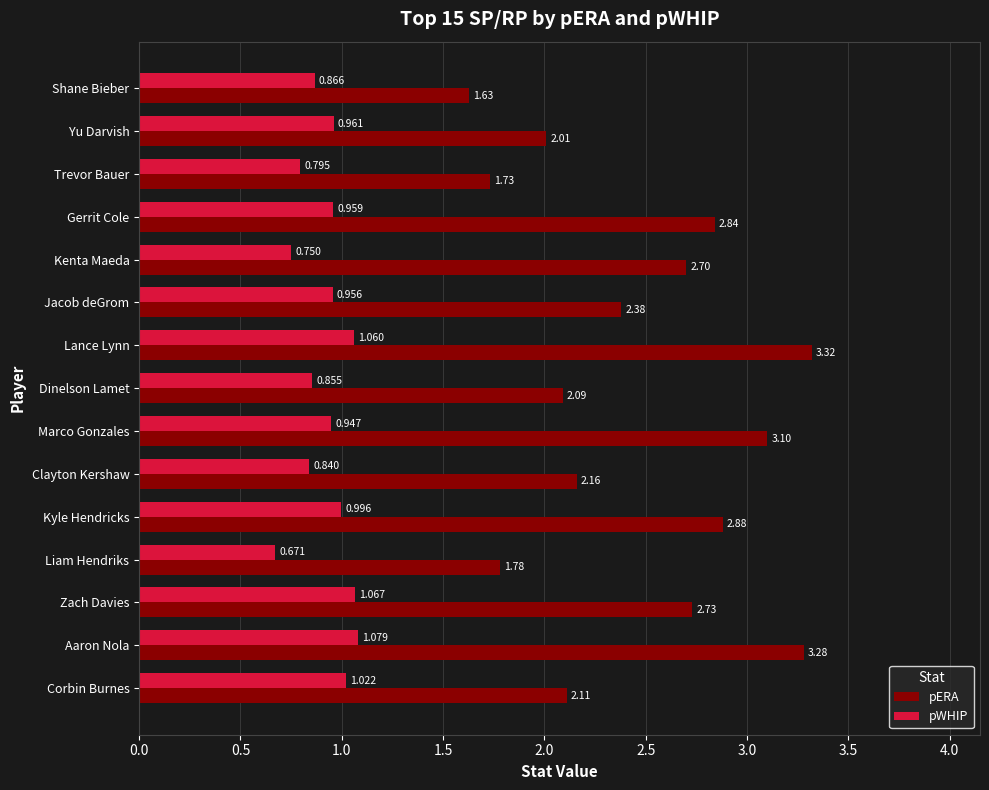

At which category is the sum across all series the highest?

Lance Lynn